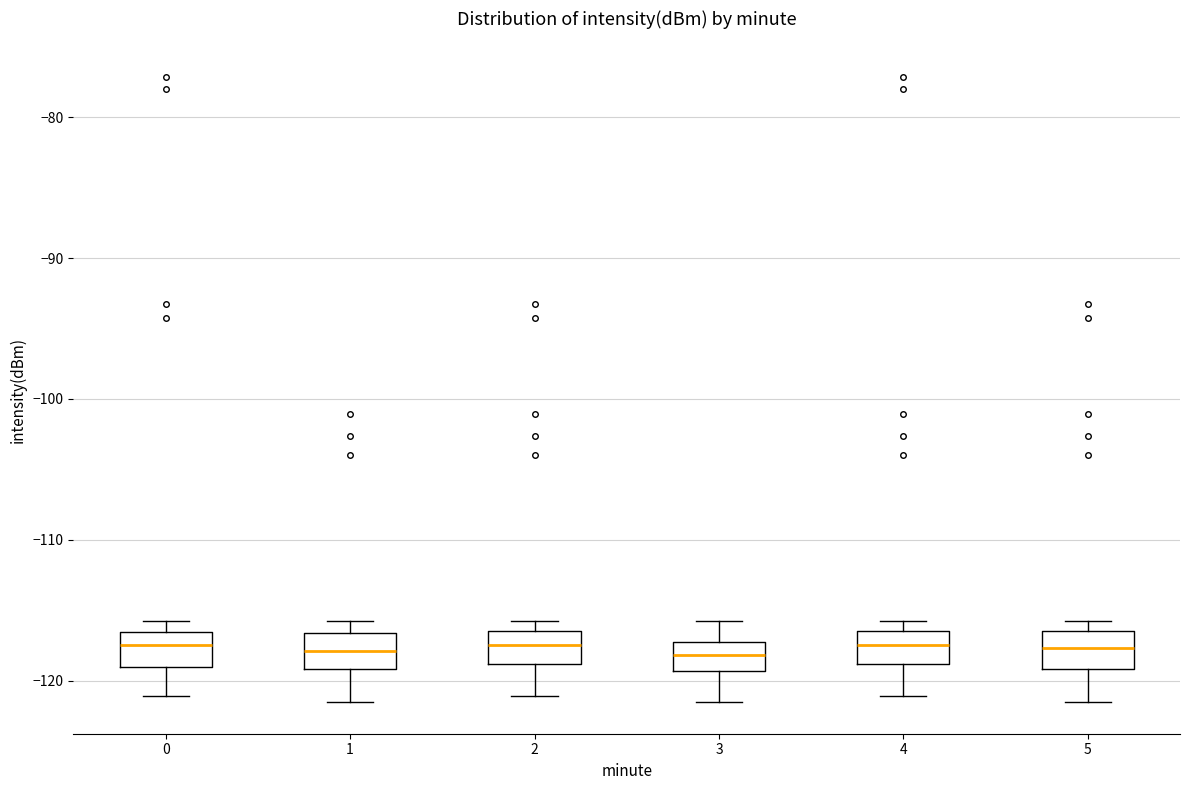

Where does the median line of the box at x = 0 sit on the y-axis? The values are not printed on the chart, so give them approximately, as read against the axis.

-118